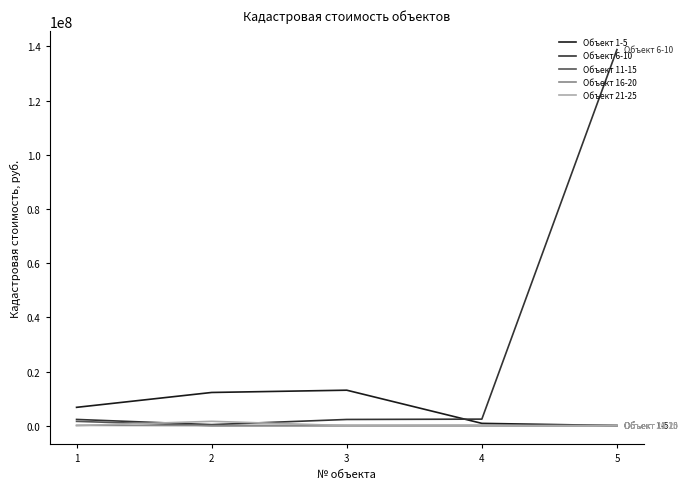

Is the value of Объект 1-5 at 1 greater than the value of Объект 11-15 at 2?

Yes